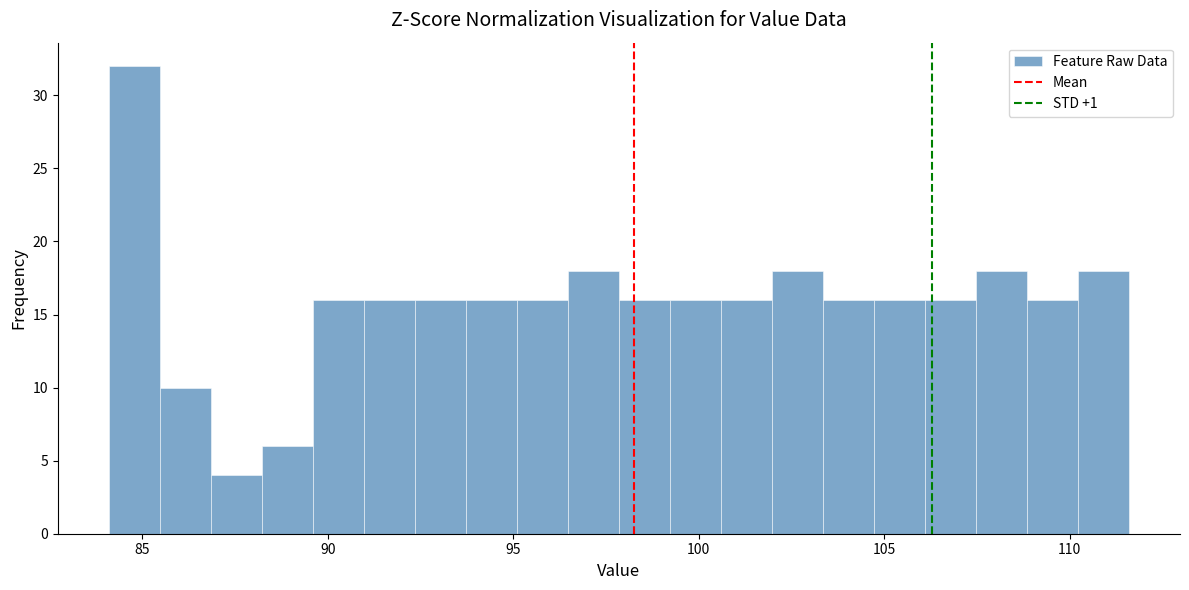

Around what value on the x-axis is the tallest bar? Give the approximate position of its centre, as read against the axis.

85.0